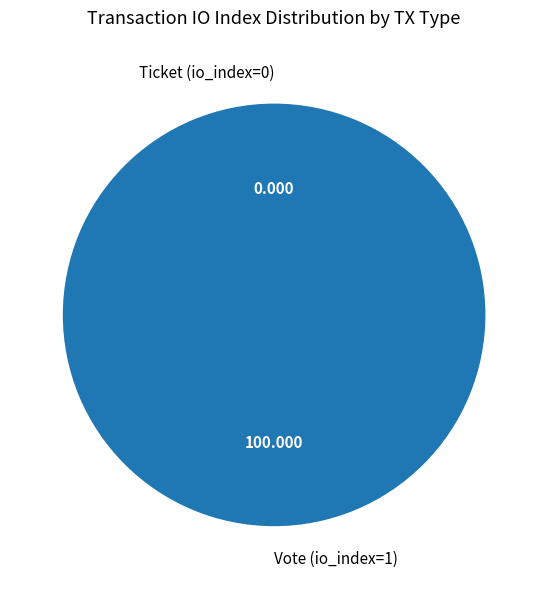

What is the smallest slice in the pie chart?

Ticket (io_index=0)